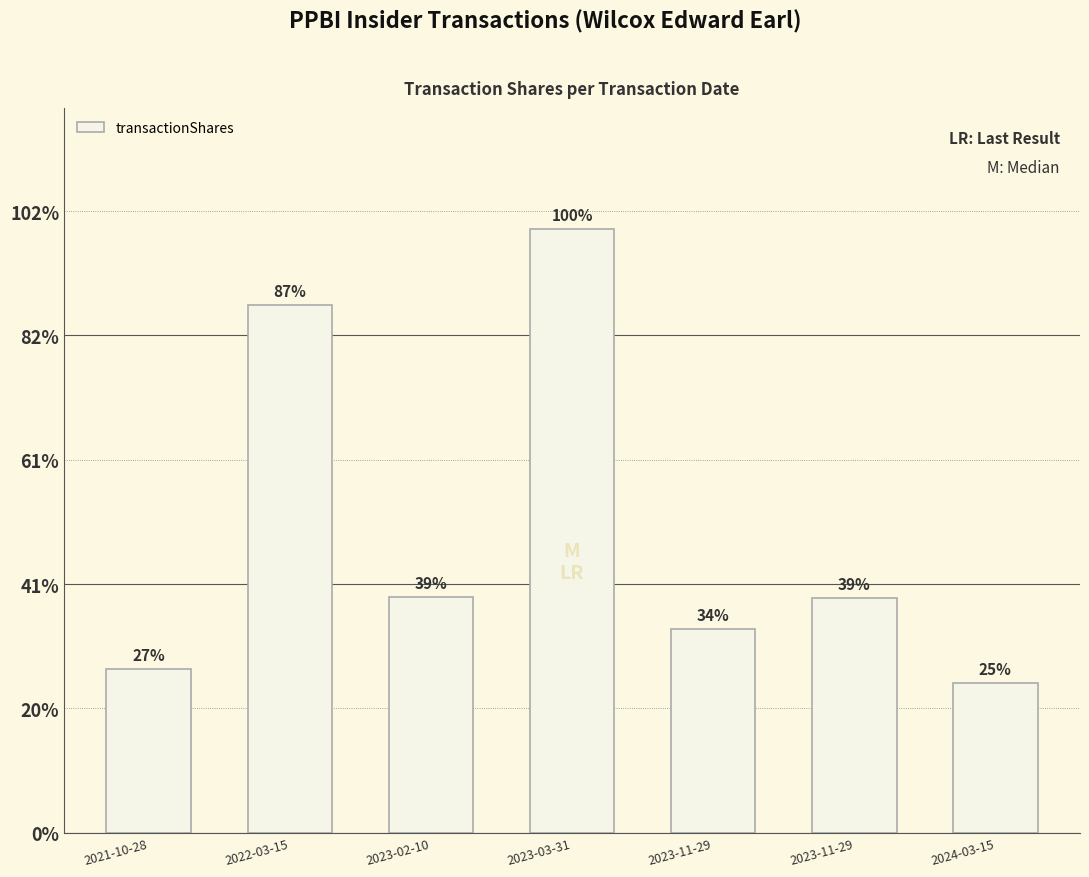

What is the label of the 2nd bar from the right?

2023-11-29